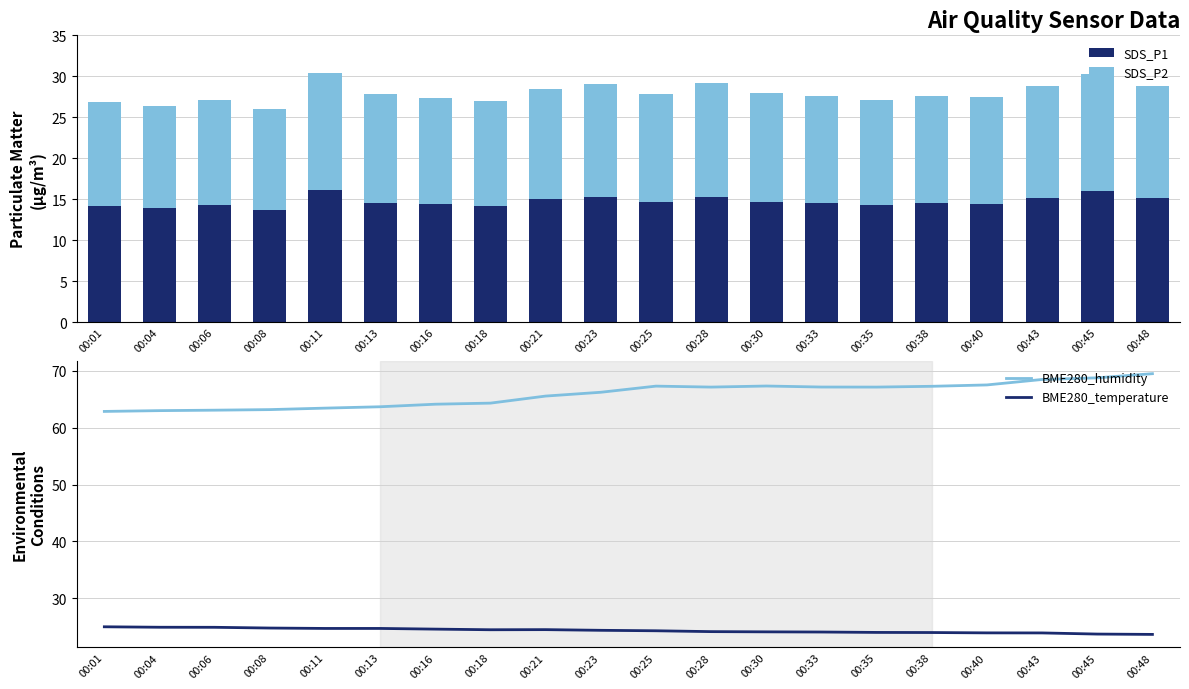

What are all the series names shown in the legend?

SDS_P1, SDS_P2, BME280_humidity, BME280_temperature